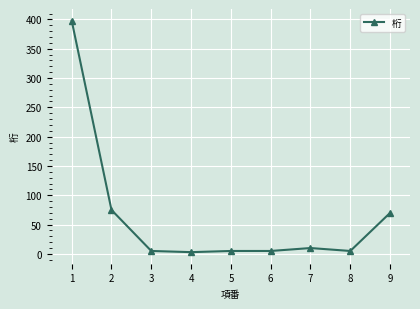

What is the sum of all values?

576